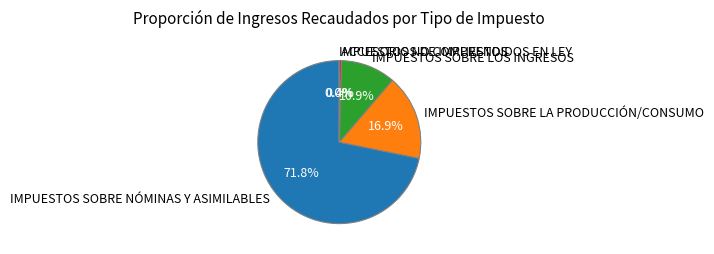

What is the majority slice?

IMPUESTOS SOBRE NÓMINAS Y ASIMILABLES